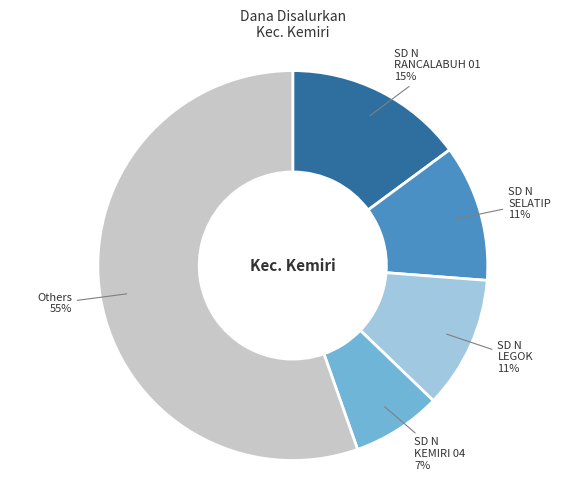

To the nearest percent, what portion does SD N KEMIRI 04 represent?

7%